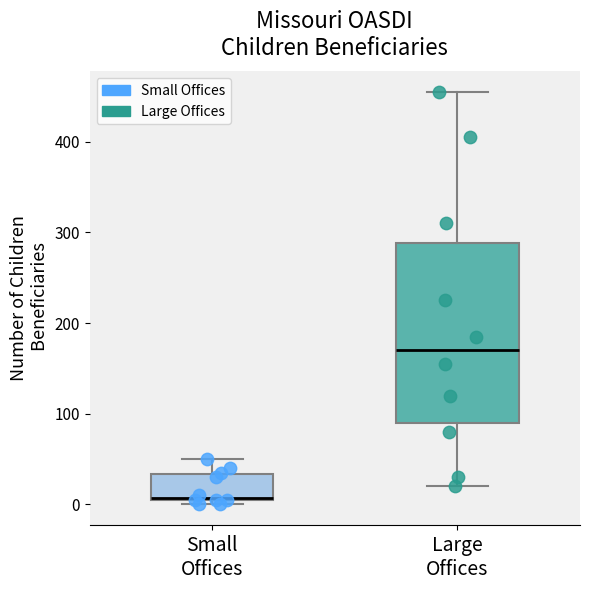

Which box is the tallest, from its lower edge to its upper edge?

Large Offices